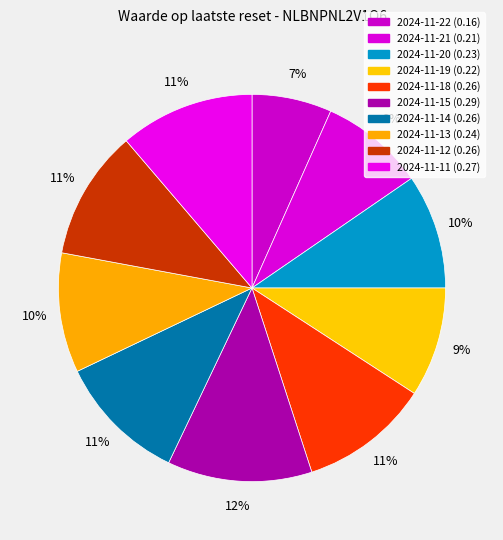

Count the number of slices in the pie.

10